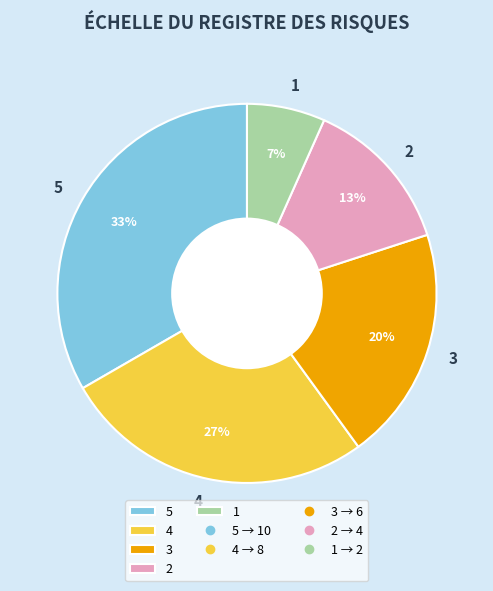

To the nearest percent, what is the difference between the 3 and 2 slice percentages?

7%